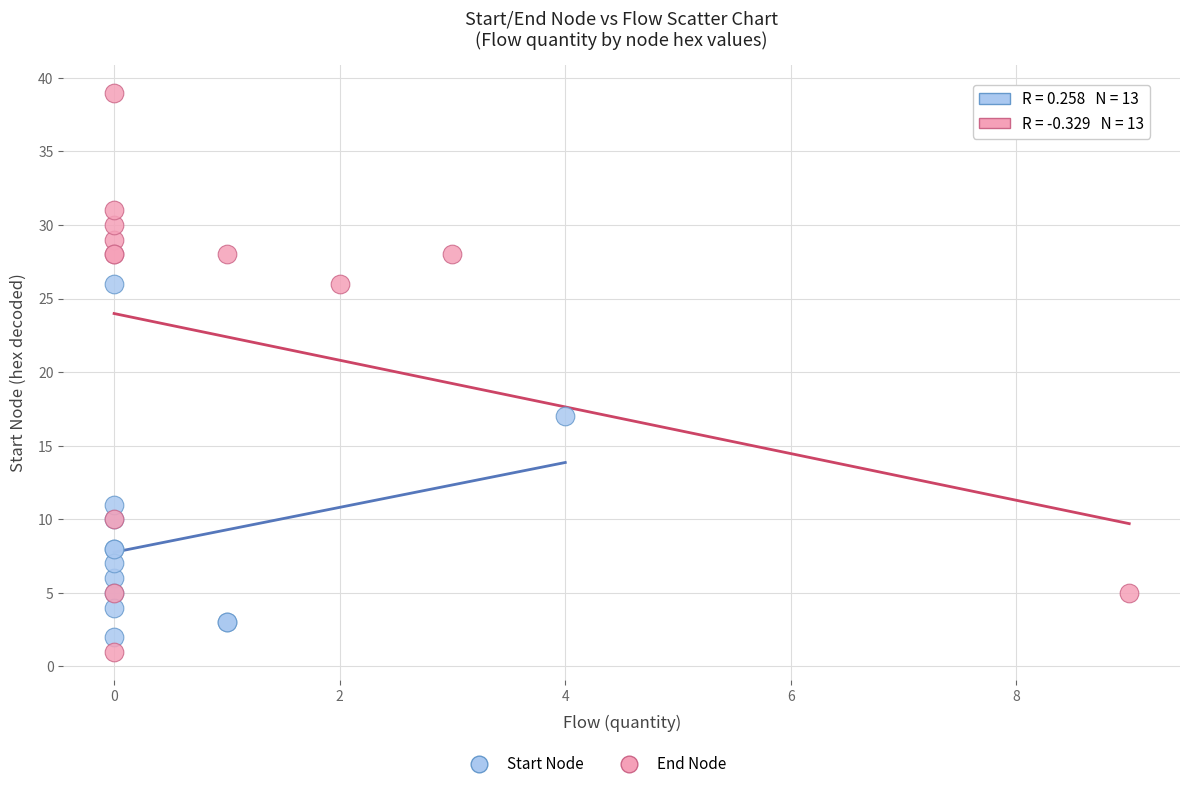

Which series has the largest Y range (max minus min)?

End Node